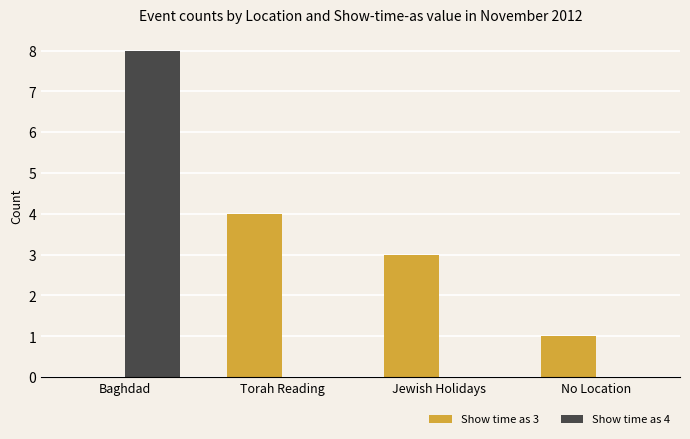

The value of Show time as 3 at Jewish Holidays is 3. True or false?

True